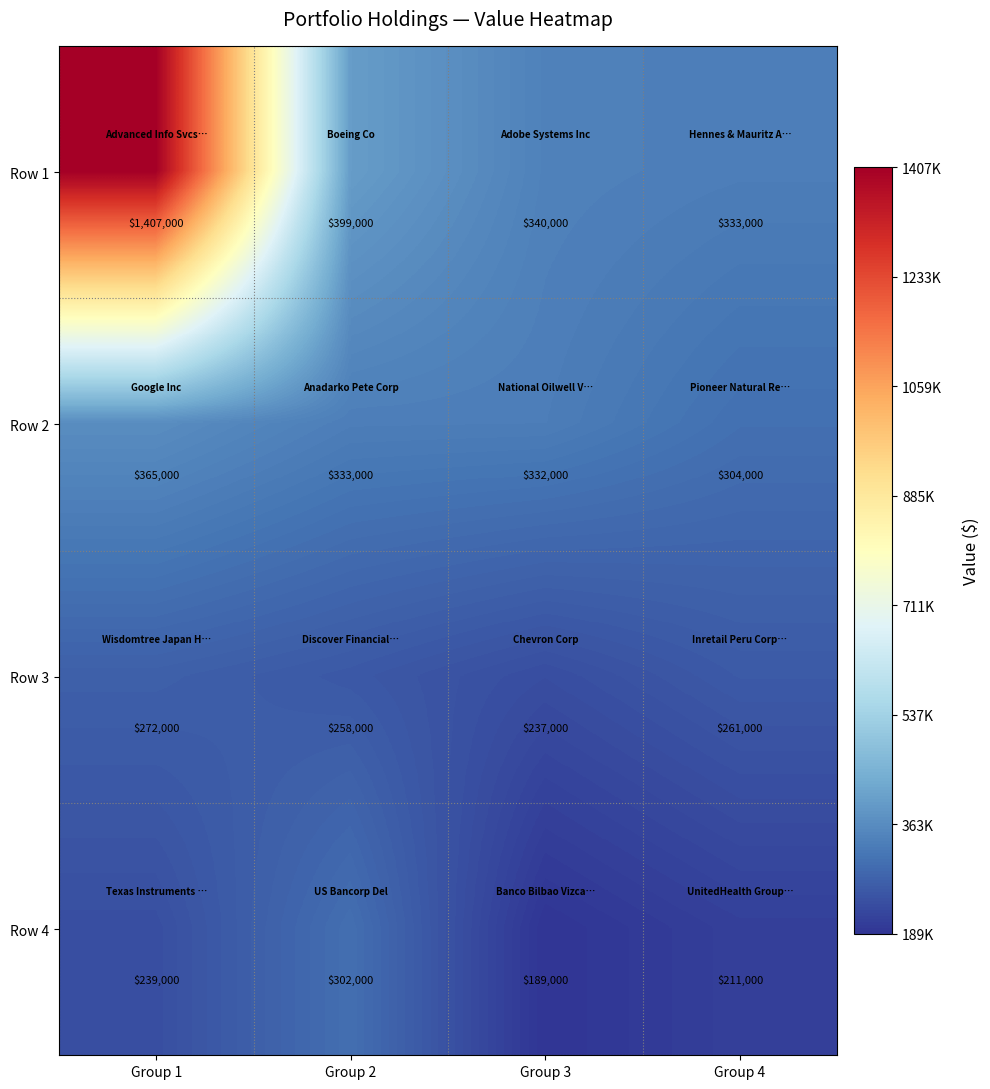

The Row 2 series shows 533751 at Group 2. True or false?

False